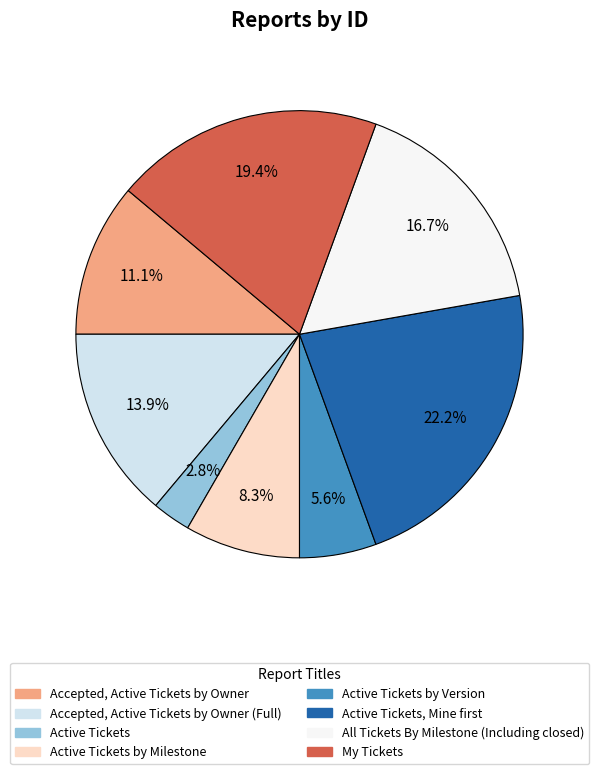

Is there a majority slice in this chart?

No